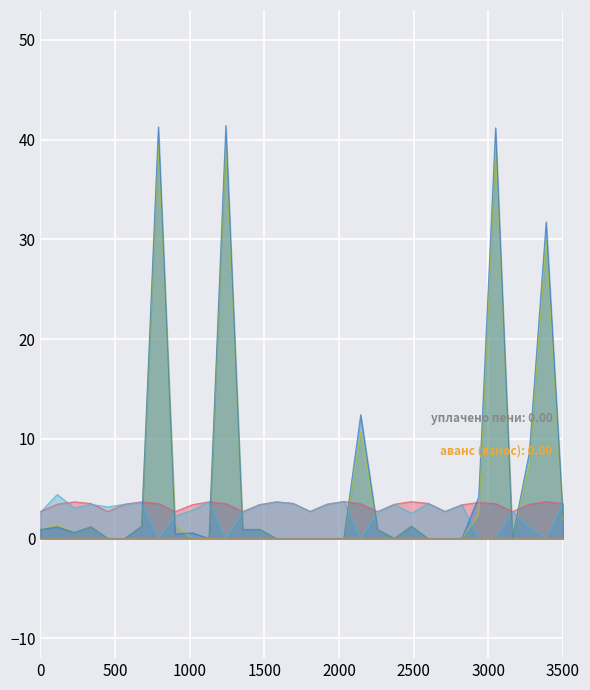

What is the greatest value displayed?

41.4